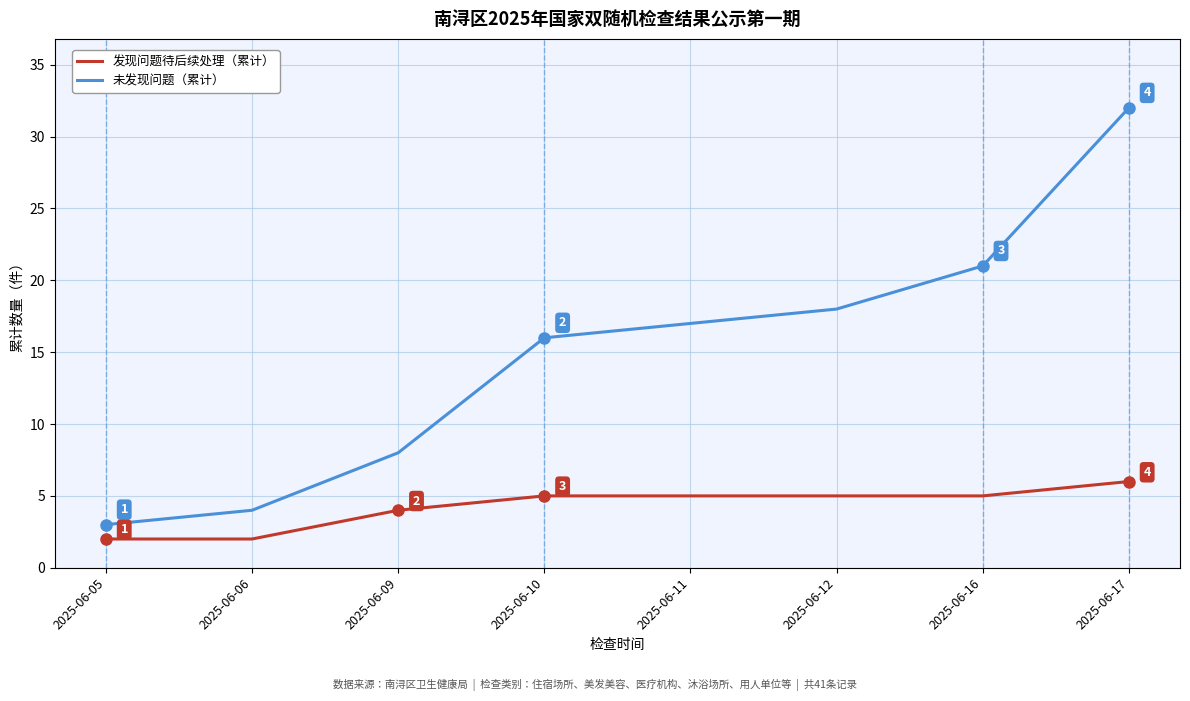

Count the 发现问题待后续处理（累计） values in the range 4 to 5.

5